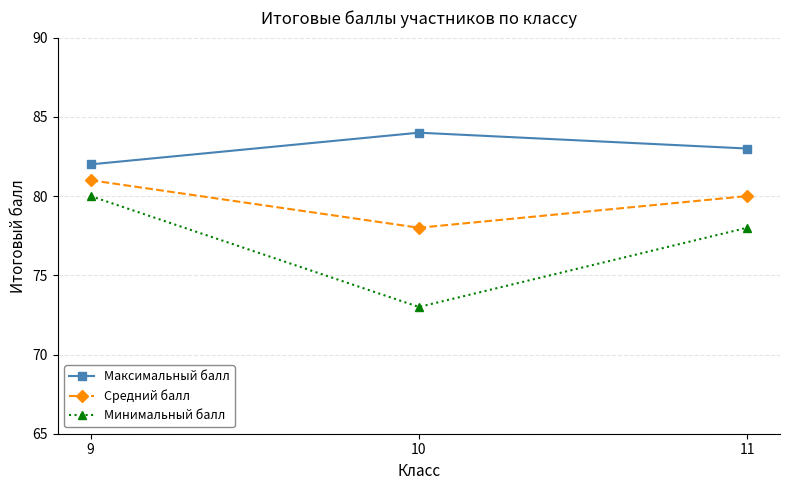

How many values in the Средний балл series are below 80?

1